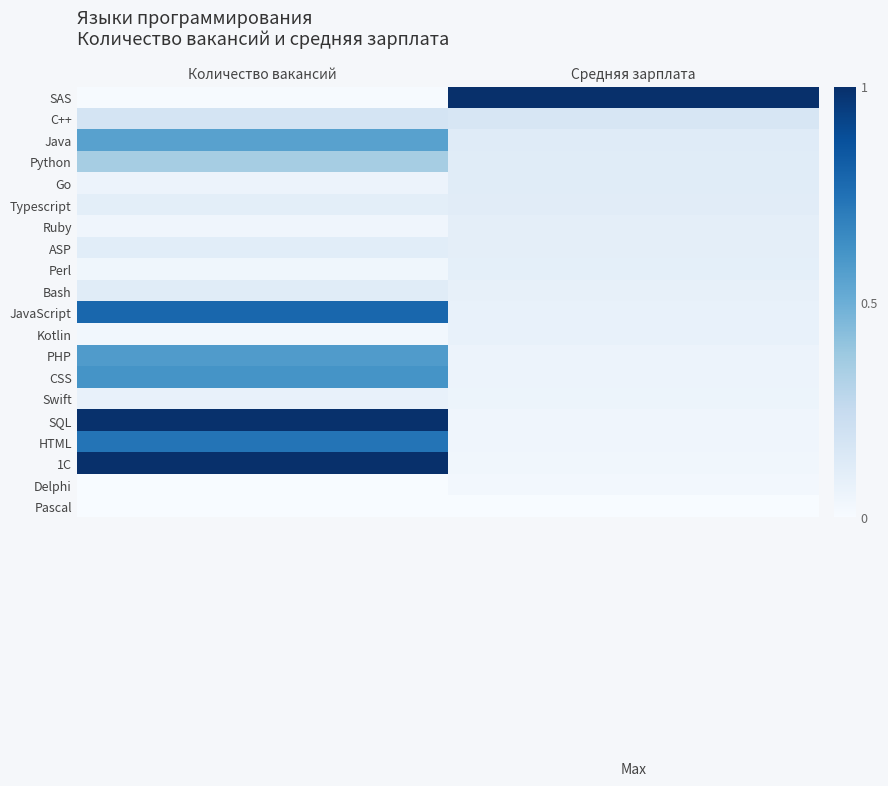

Reading right to left, extract all data points from this chart.

SAS: Средняя зарплата=1.0	Количество вакансий=0.0
C++: Средняя зарплата=0.2	Количество вакансий=0.2
Java: Средняя зарплата=0.1	Количество вакансий=0.6
Python: Средняя зарплата=0.1	Количество вакансий=0.3
Go: Средняя зарплата=0.1	Количество вакансий=0.1
Typescript: Средняя зарплата=0.1	Количество вакансий=0.1
Ruby: Средняя зарплата=0.1	Количество вакансий=0.0
ASP: Средняя зарплата=0.1	Количество вакансий=0.1
Perl: Средняя зарплата=0.1	Количество вакансий=0.0
Bash: Средняя зарплата=0.1	Количество вакансий=0.1
JavaScript: Средняя зарплата=0.1	Количество вакансий=0.8
Kotlin: Средняя зарплата=0.1	Количество вакансий=0.0
PHP: Средняя зарплата=0.1	Количество вакансий=0.6
CSS: Средняя зарплата=0.1	Количество вакансий=0.6
Swift: Средняя зарплата=0.1	Количество вакансий=0.1
SQL: Средняя зарплата=0.0	Количество вакансий=1.0
HTML: Средняя зарплата=0.0	Количество вакансий=0.7
1C: Средняя зарплата=0.0	Количество вакансий=1.0
Delphi: Средняя зарплата=0.0	Количество вакансий=0.0
Pascal: Средняя зарплата=0.0	Количество вакансий=0.0